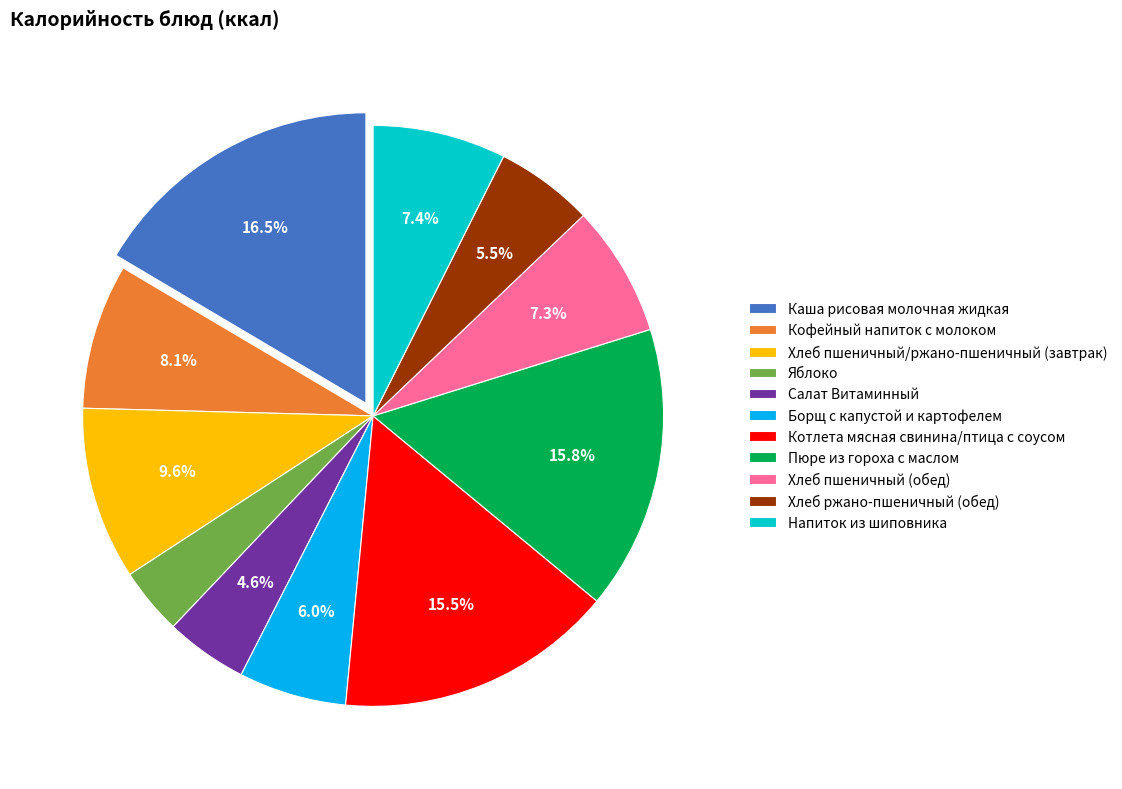

Combined, do Котлета мясная свинина/птица с соусом and Кофейный напиток с молоком account for over 50%?

No